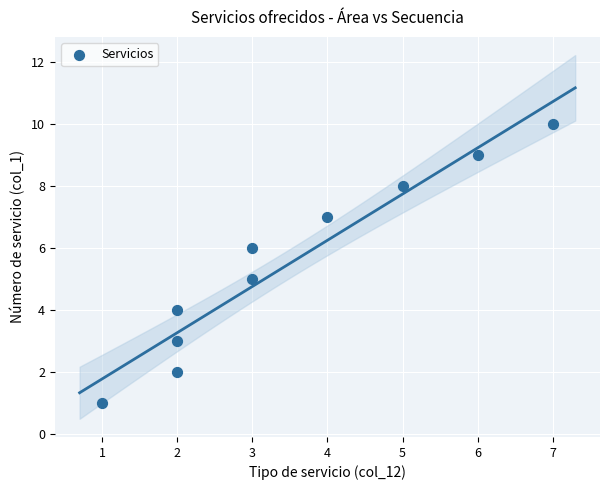

What is the range of X values (max minus min)?

6